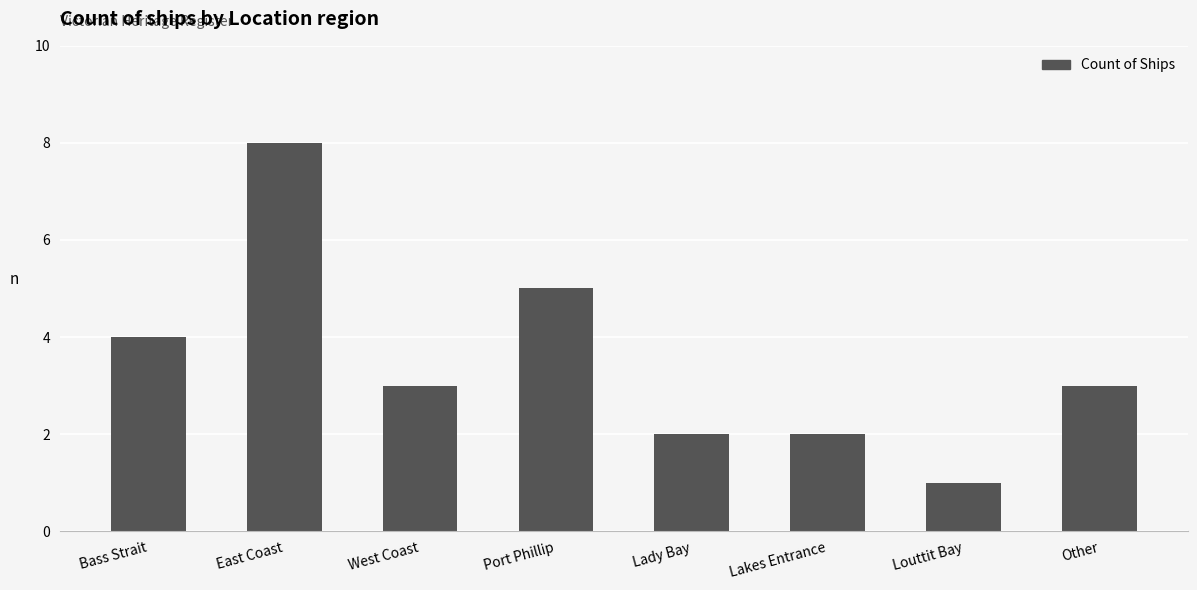

What is the sum of all values?

28